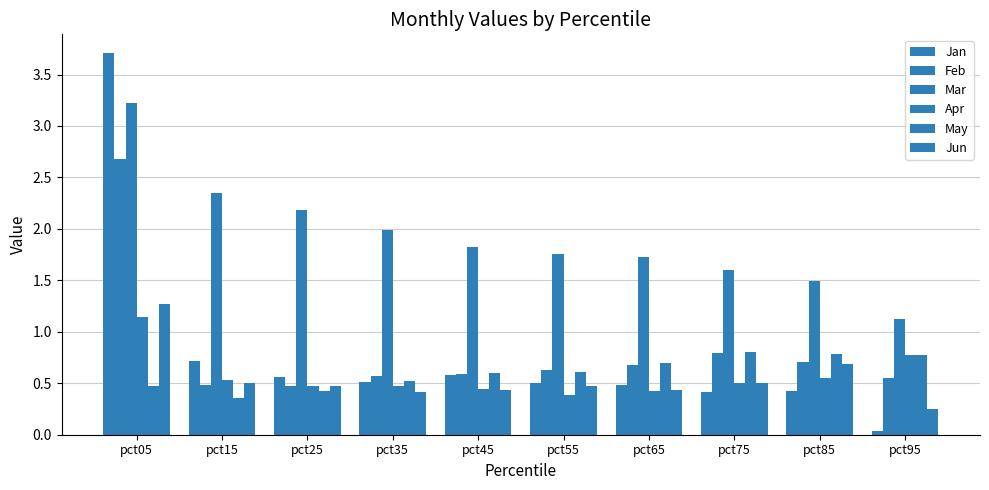

What is the average value of the Feb series?

0.8